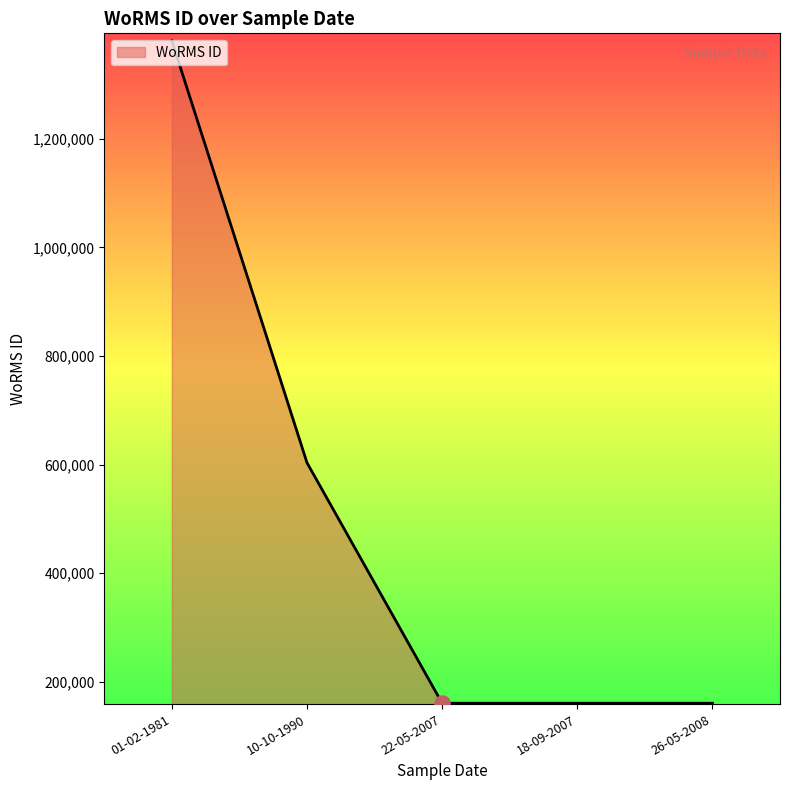

Which has a higher value, 26-05-2008 or 01-02-1981?

01-02-1981